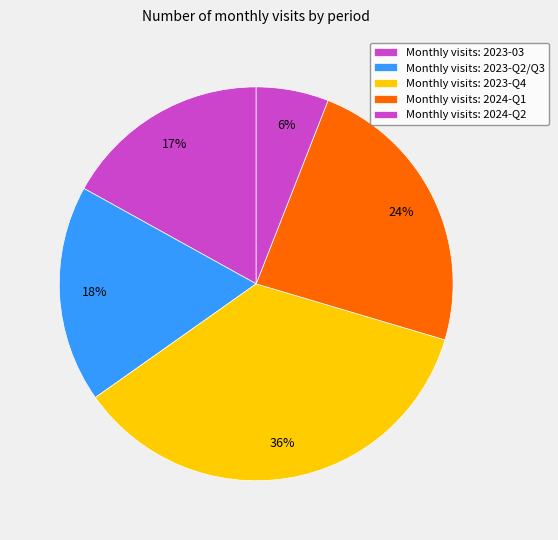

How many slices are in this pie chart?

5